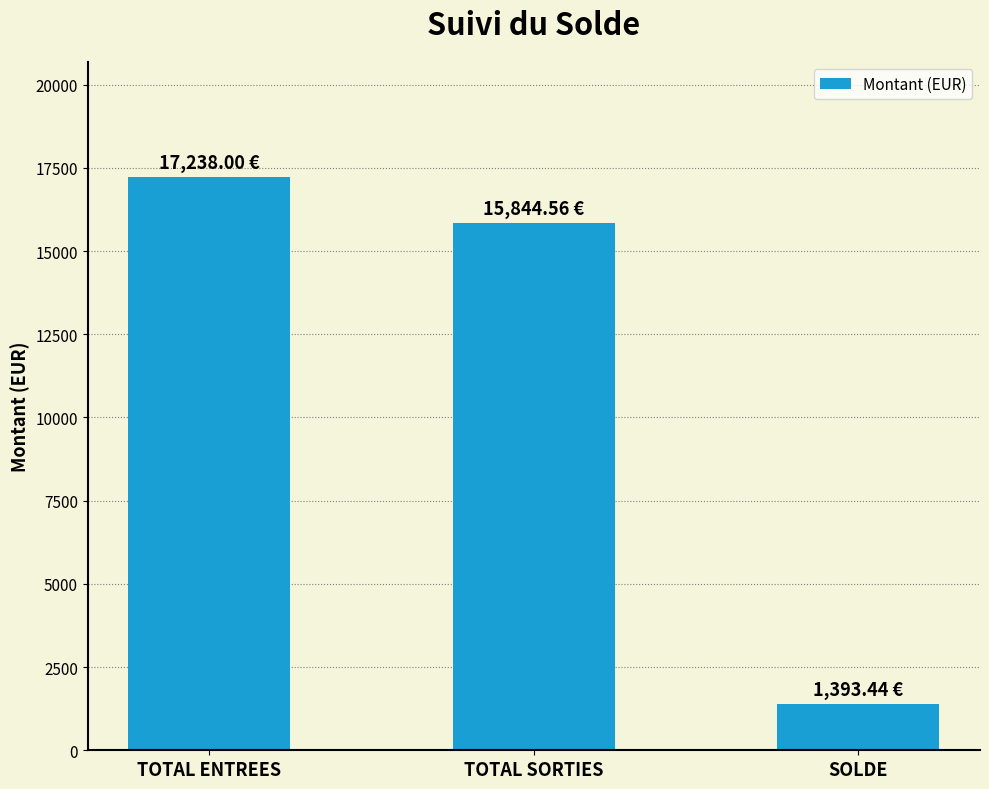

What is the label of the 3rd bar from the right?

TOTAL ENTREES